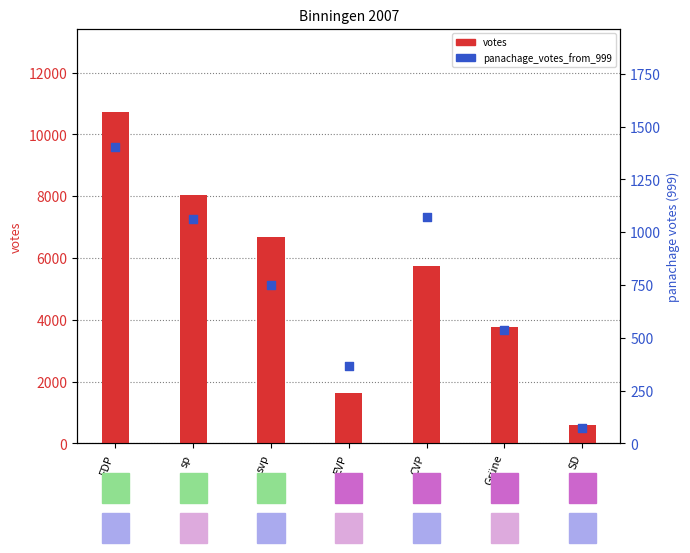

Is the value of panachage_votes_from_999 at Grüne greater than the value of votes at EVP?

No